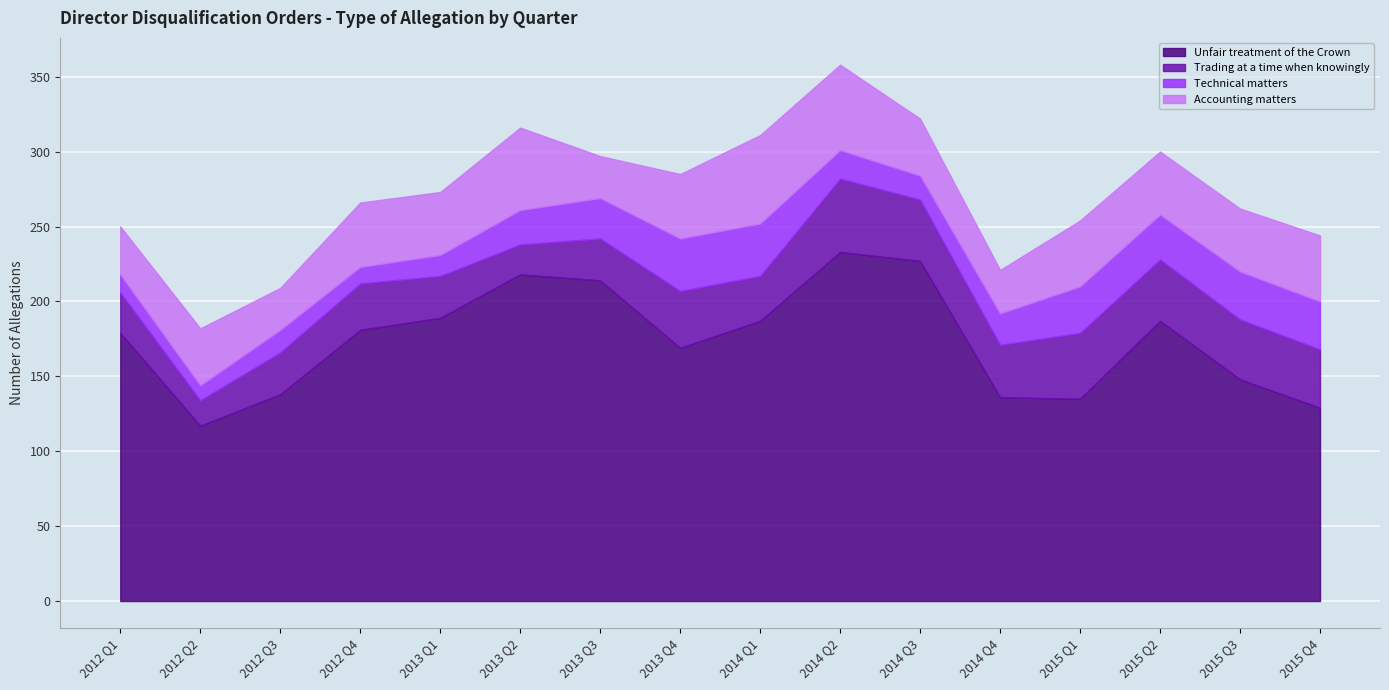

True or false: Trading at a time when knowingly has a value of 20 at 2013 Q2.

True